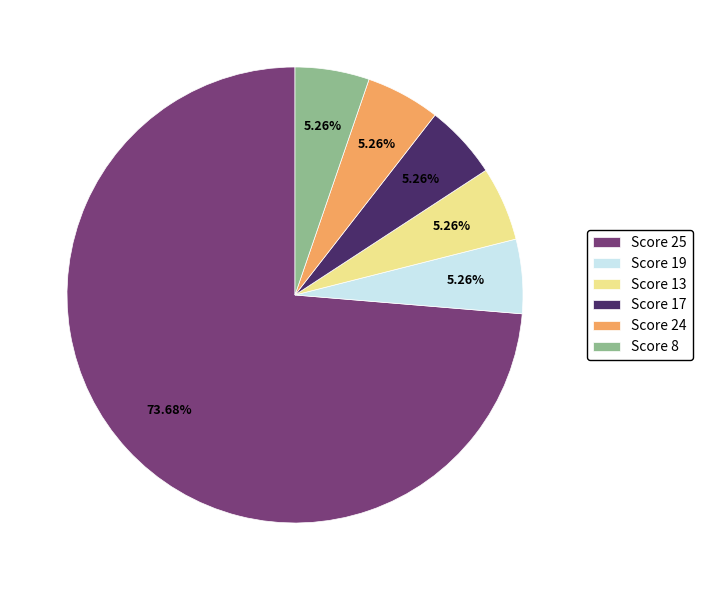

Is there any slice that represents more than half of the pie?

Yes